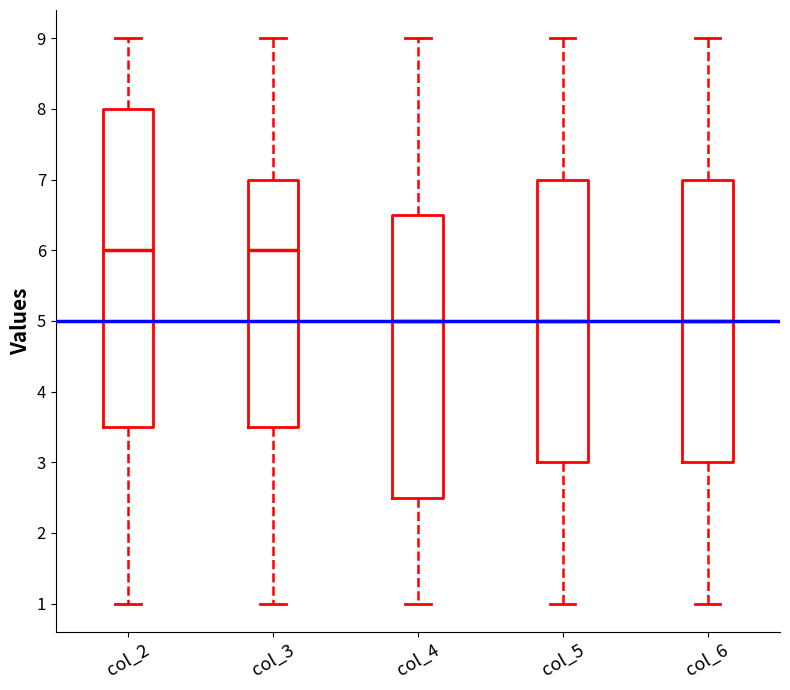

Where is the lower edge of the box for col_6 on the y-axis? The values are not printed on the chart, so give them approximately, as read against the axis.

3.0